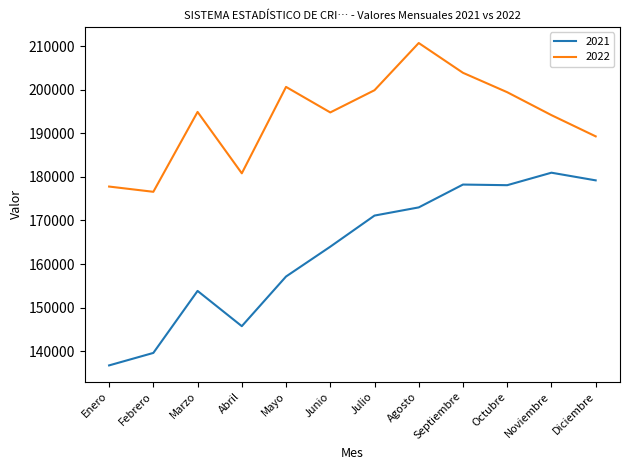

Rank the series by their average value, from lowest to highest.

2021, 2022